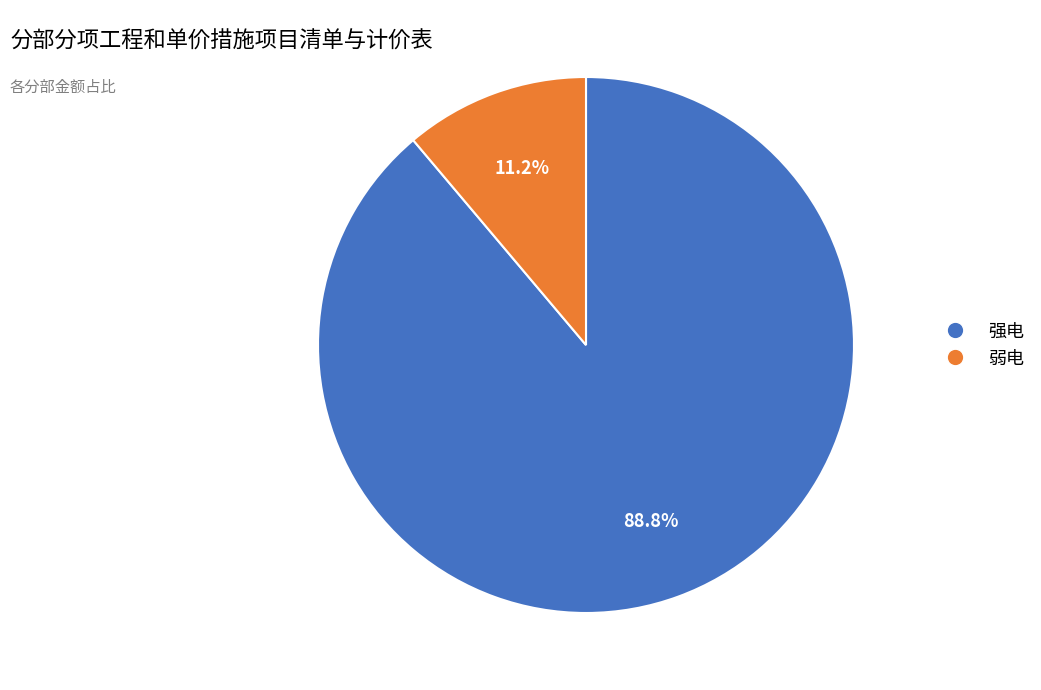

What percentage is NOT represented by 强电?

11.2%